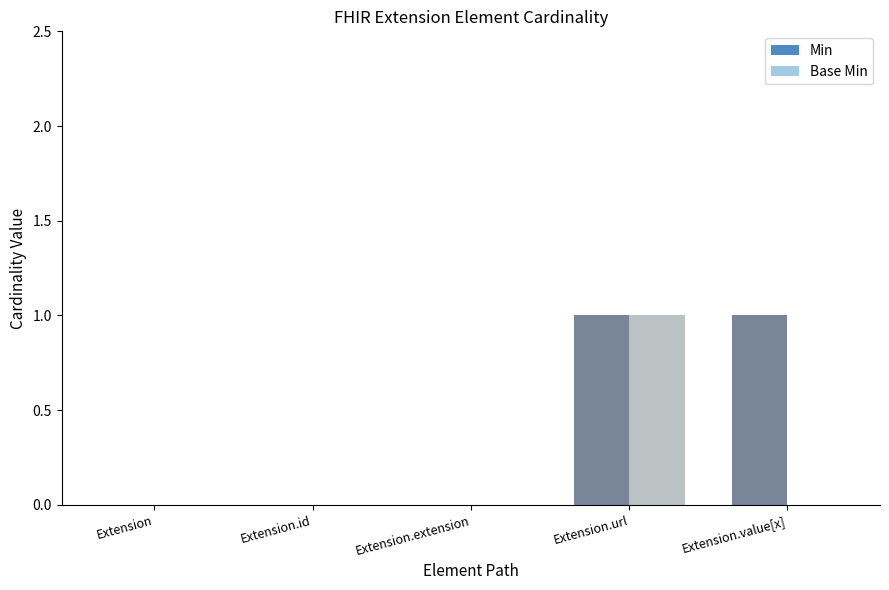

What is the sum of all Min values?

2